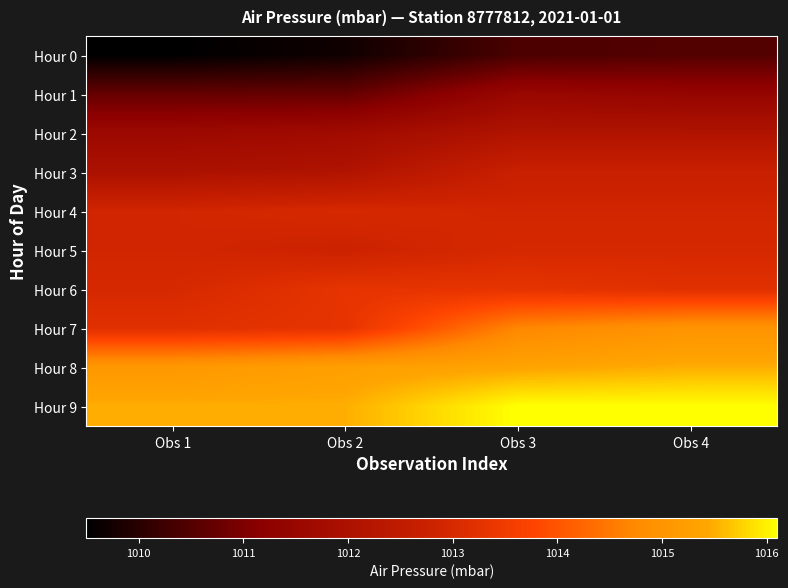

Reading right to left, what are all the values shown in this chart?

Hour 0: Obs 4=1010.5	Obs 3=1010.4	Obs 2=1009.7	Obs 1=1009.5
Hour 1: Obs 4=1011.4	Obs 3=1011.5	Obs 2=1010.7	Obs 1=1010.7
Hour 2: Obs 4=1012.1	Obs 3=1012.1	Obs 2=1011.7	Obs 1=1011.6
Hour 3: Obs 4=1012.7	Obs 3=1012.7	Obs 2=1012.1	Obs 1=1012.0
Hour 4: Obs 4=1012.9	Obs 3=1012.9	Obs 2=1013.0	Obs 1=1012.9
Hour 5: Obs 4=1013.0	Obs 3=1013.0	Obs 2=1012.8	Obs 1=1012.9
Hour 6: Obs 4=1013.2	Obs 3=1013.3	Obs 2=1013.3	Obs 1=1013.0
Hour 7: Obs 4=1015.0	Obs 3=1014.7	Obs 2=1013.3	Obs 1=1013.2
Hour 8: Obs 4=1015.5	Obs 3=1015.4	Obs 2=1015.3	Obs 1=1015.1
Hour 9: Obs 4=1016.1	Obs 3=1016.1	Obs 2=1015.5	Obs 1=1015.5